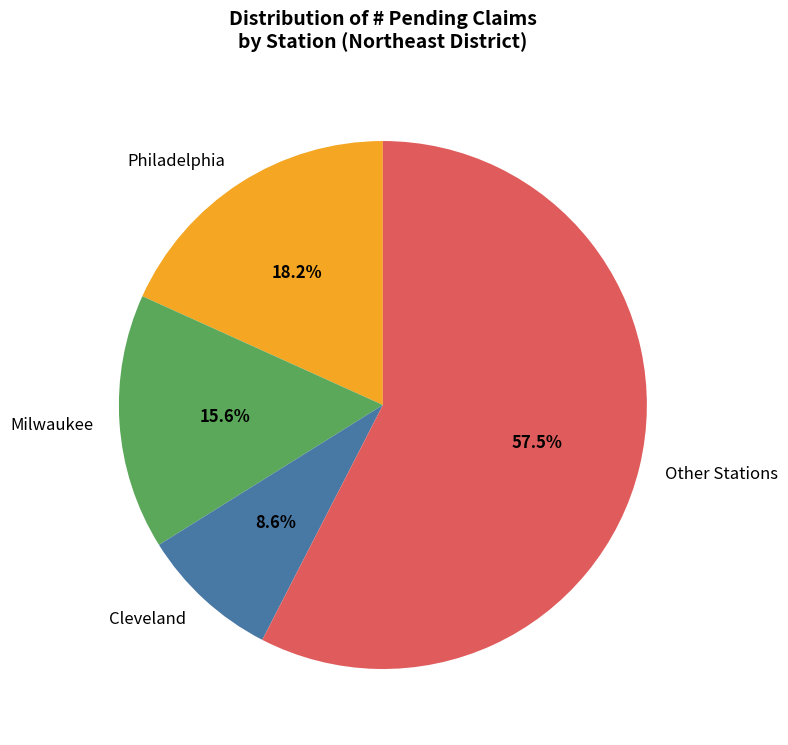

Does any single category account for the majority?

Yes